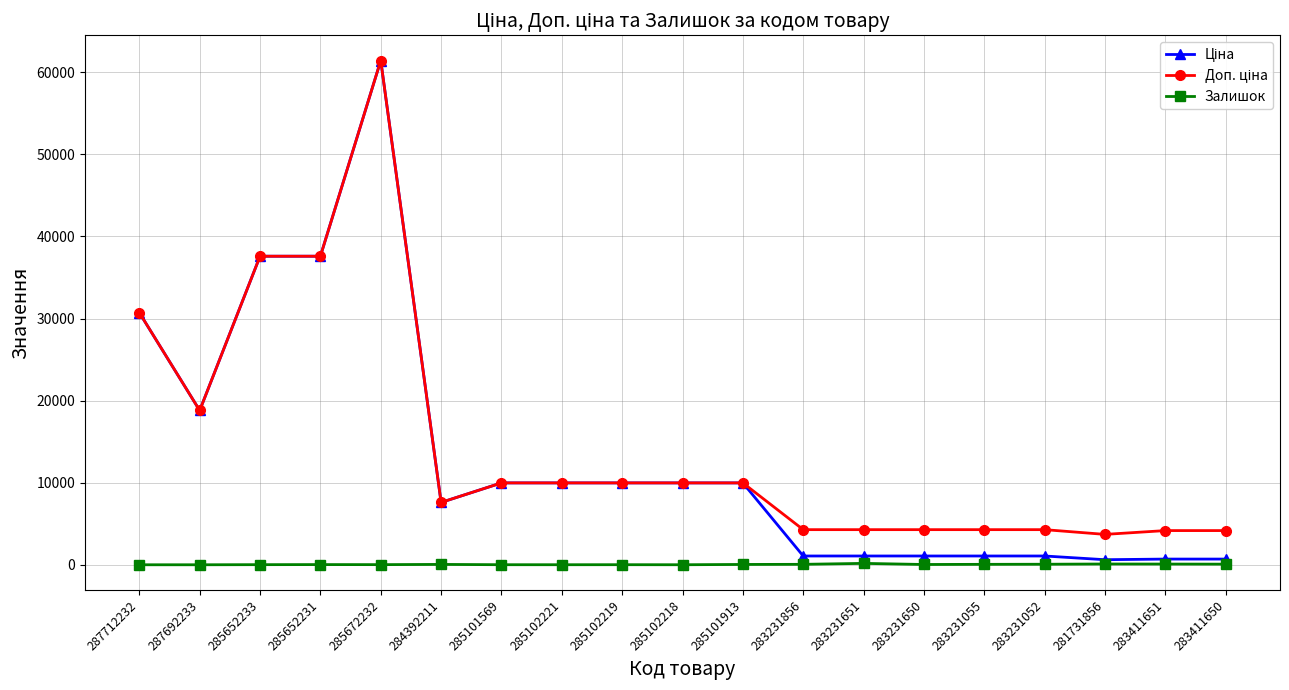

Is it true that Залишок equals 16.0 at 285672232?

True